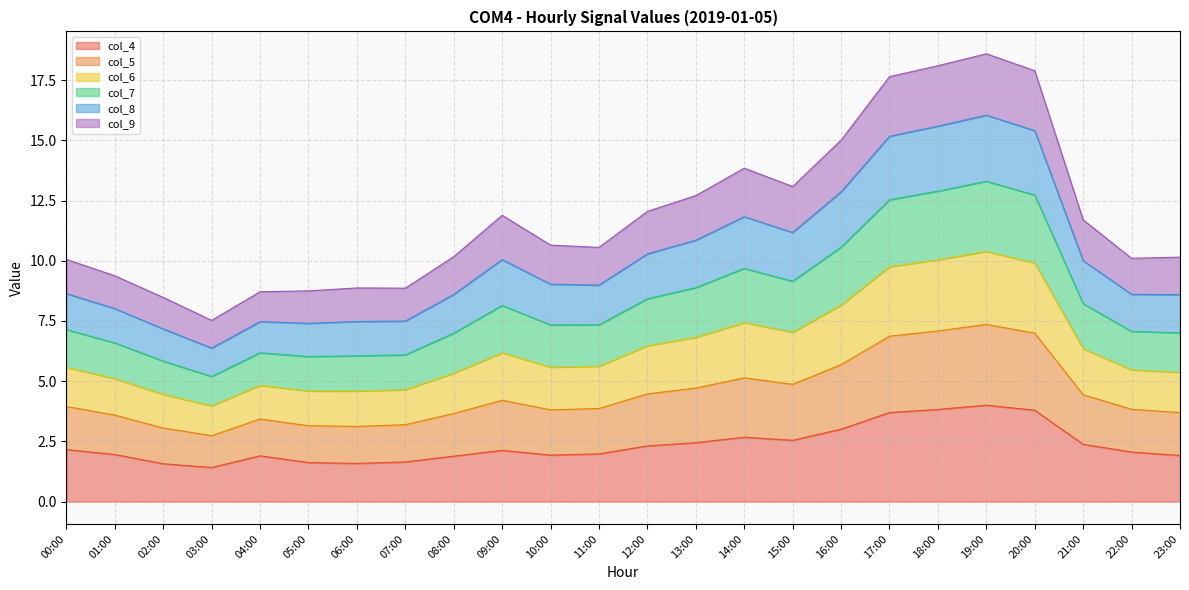

What is the total value across all series at 03:00?

7.5